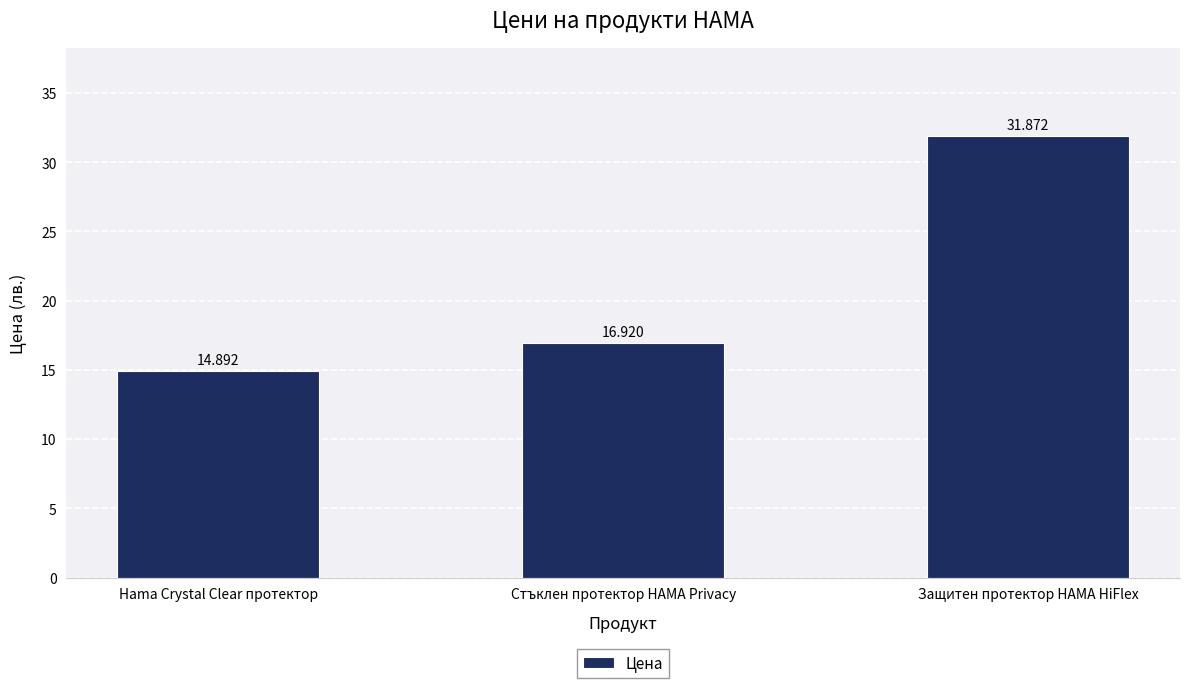

True or false: the data shows 47.5 at Защитен протектор HAMA HiFlex.

False